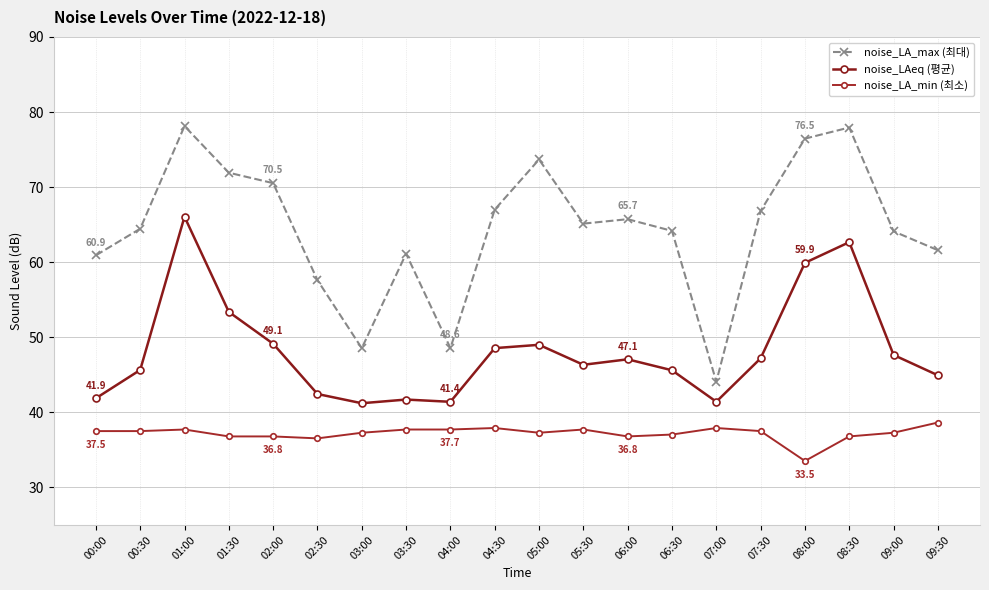

True or false: noise_LAeq (평균) and noise_LA_min (최소) intersect in this chart.

False